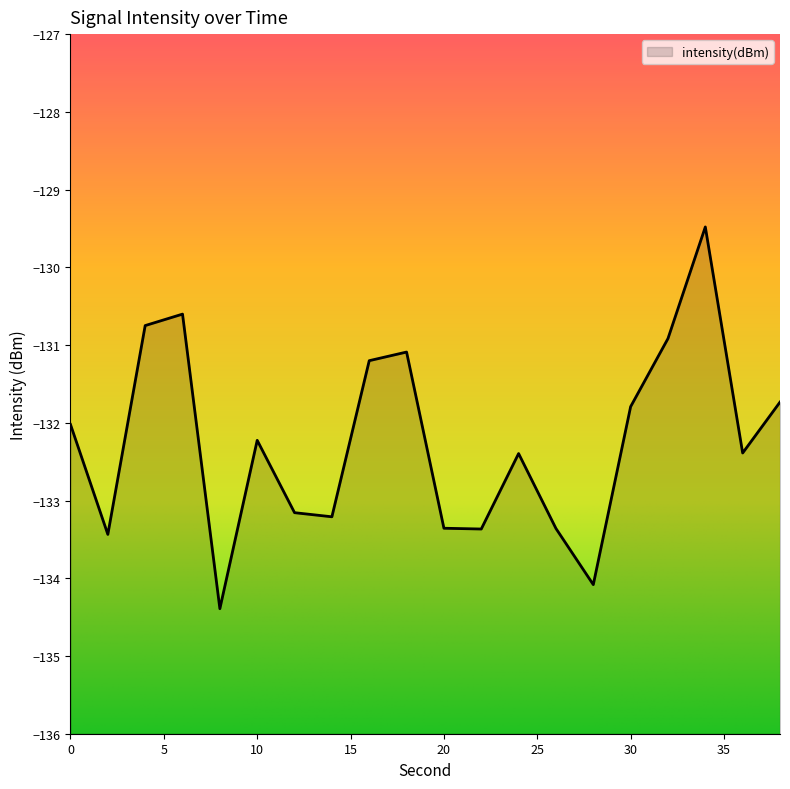

Which has a higher value, 16 or 38?

16